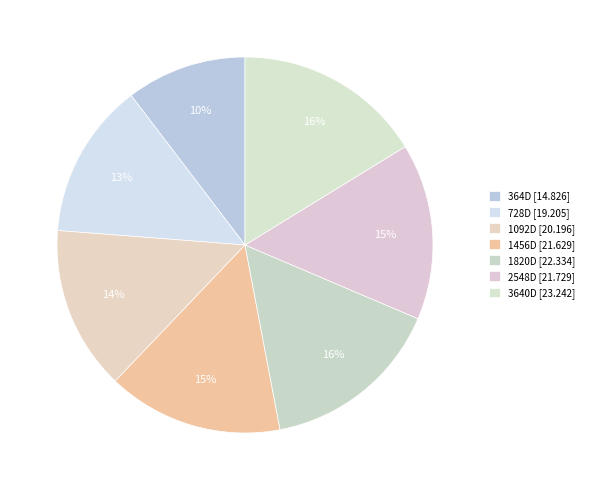

To the nearest percent, what percentage of the pie is 3640D?

16%